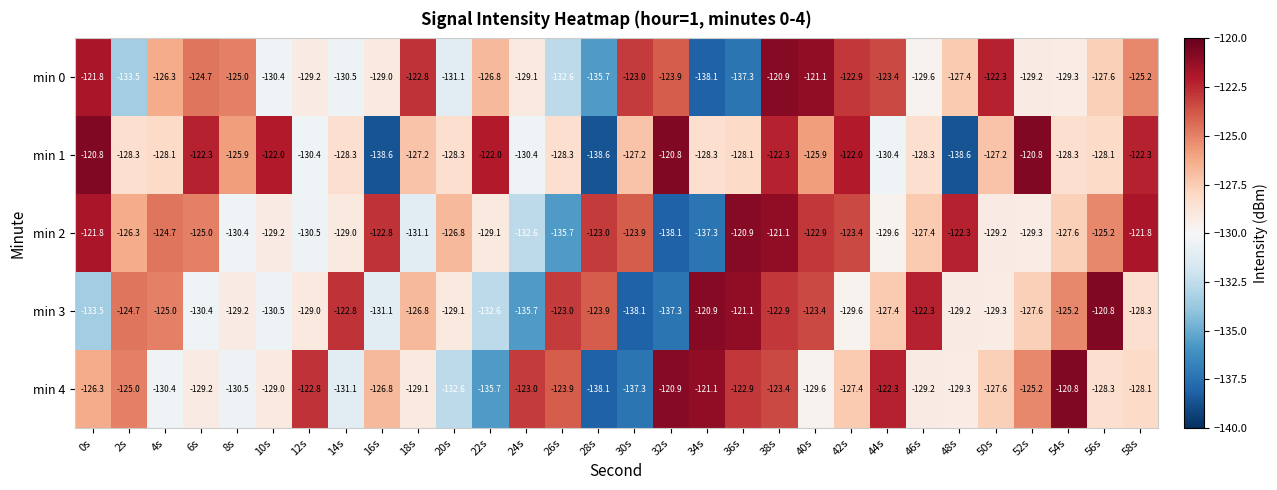

What is the maximum value shown in the chart?

-120.8